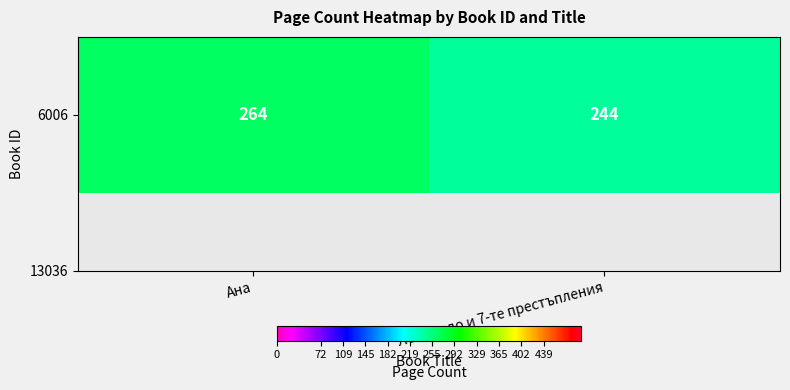

Read the value at Ана, to the nearest 10.

260